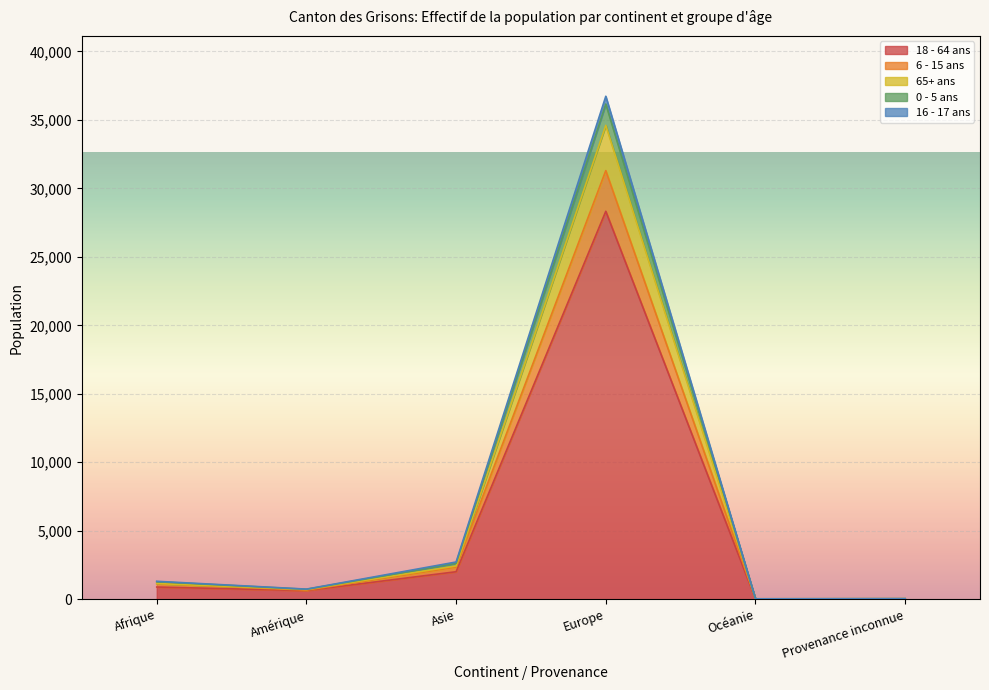

The value of 16 - 17 ans at Provenance inconnue is 74. True or false?

False